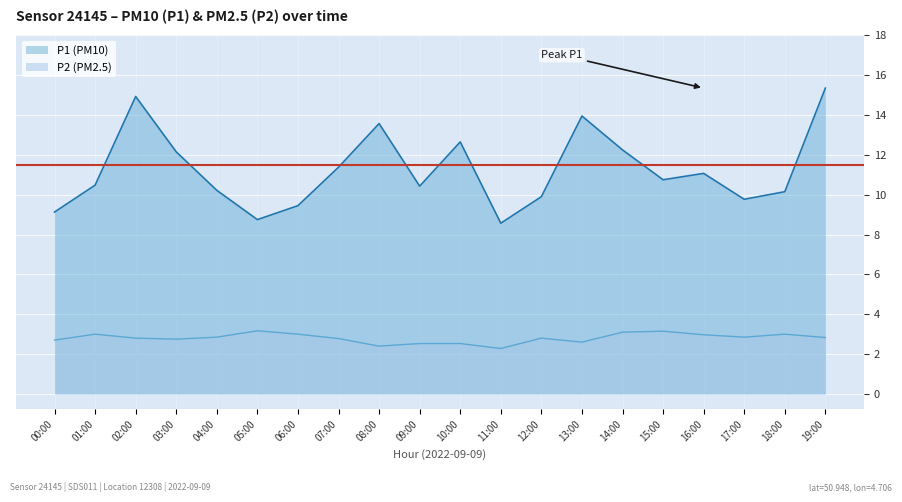

True or false: P1 and P2 intersect in this chart.

False